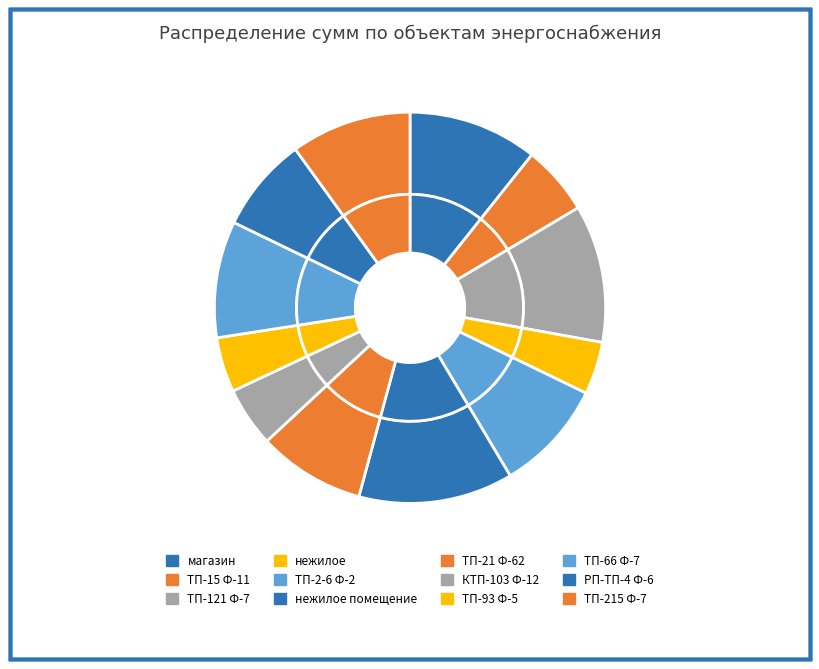

To the nearest percent, what is the average slice percentage?

8%